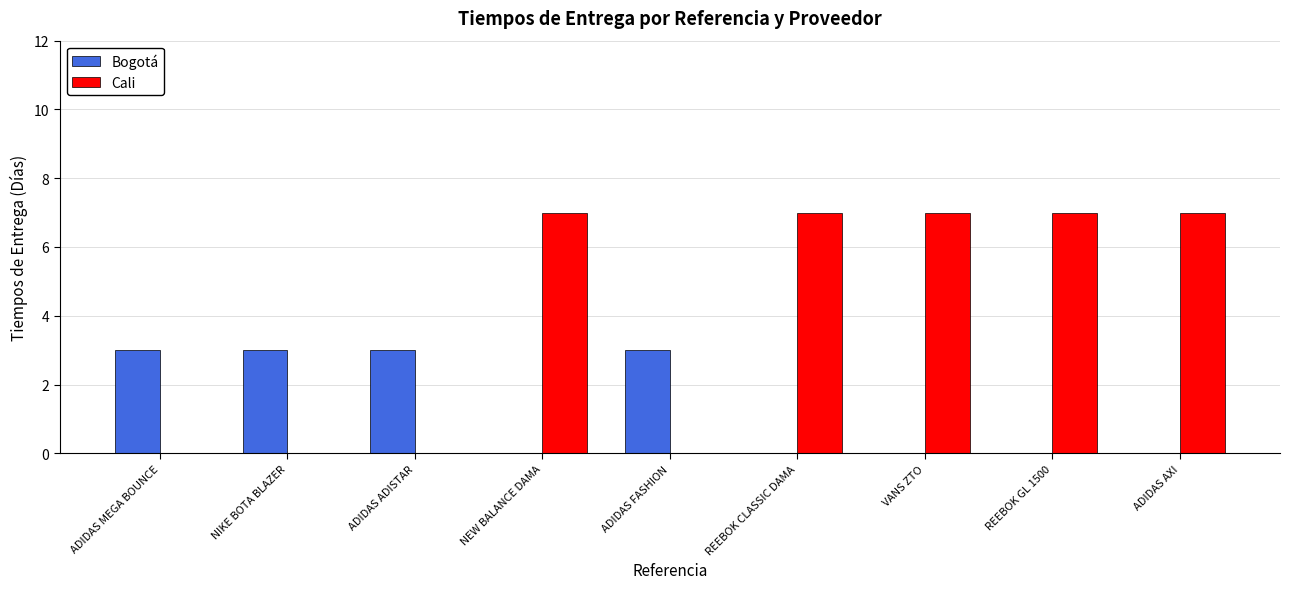

What is the difference between the Cali values at NIKE BOTA BLAZER and REEBOK CLASSIC DAMA?

7